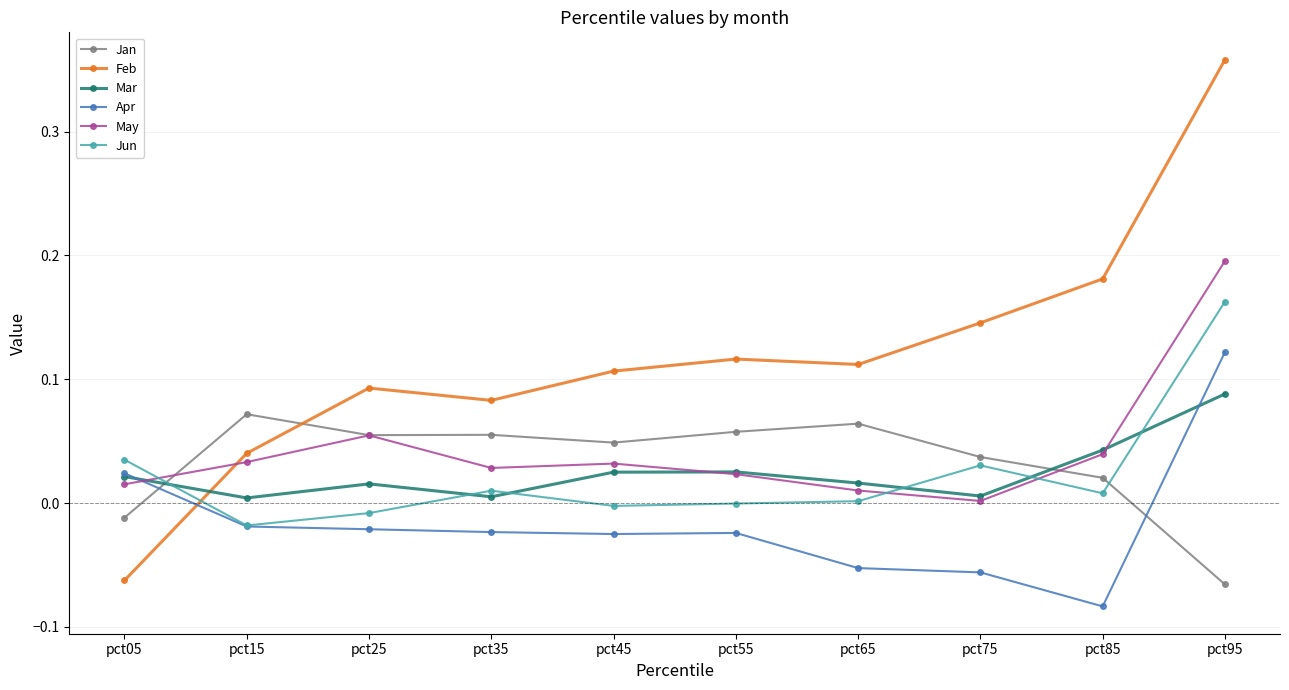

How many interior local valleys does the Feb series have?

2